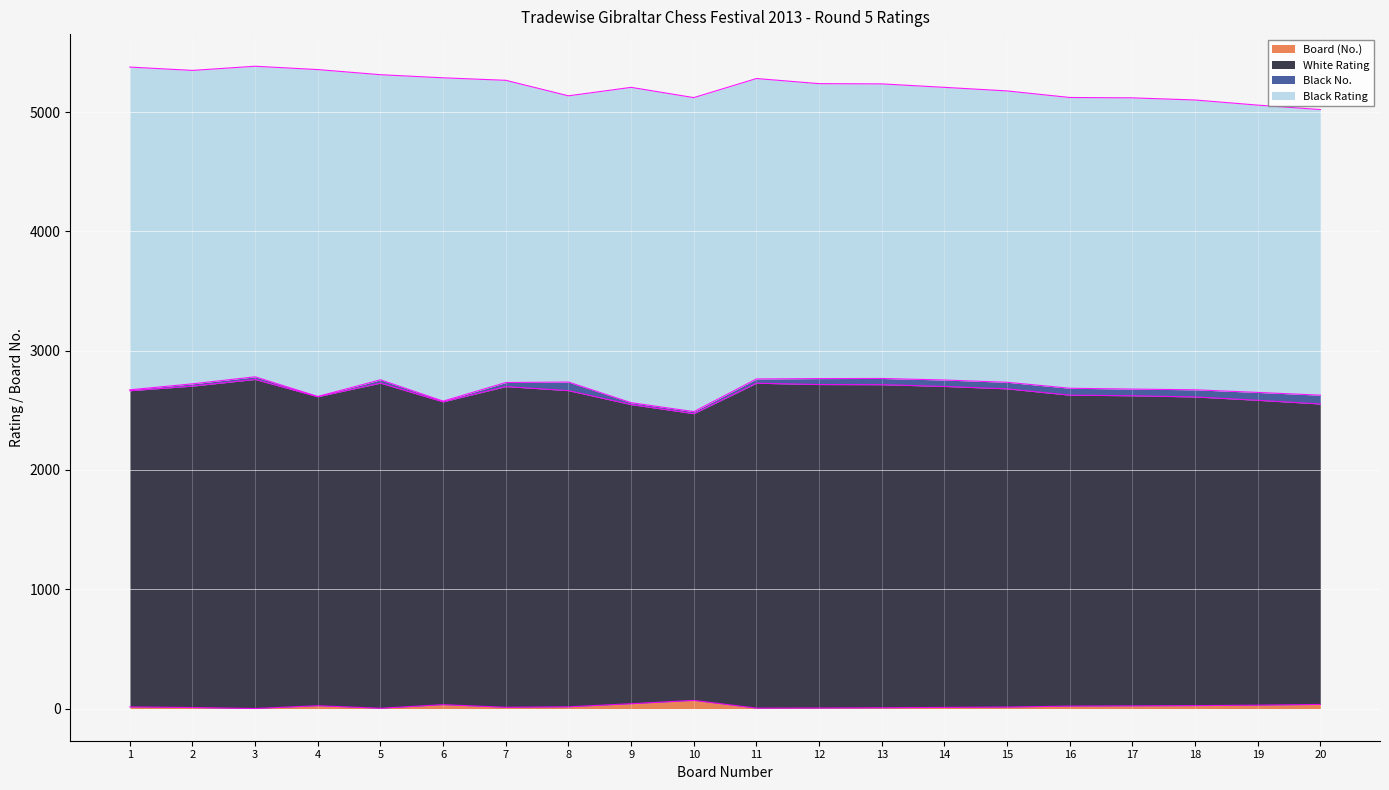

Is the value of Board (No.) at 8 greater than the value of White Rating at 11?

No